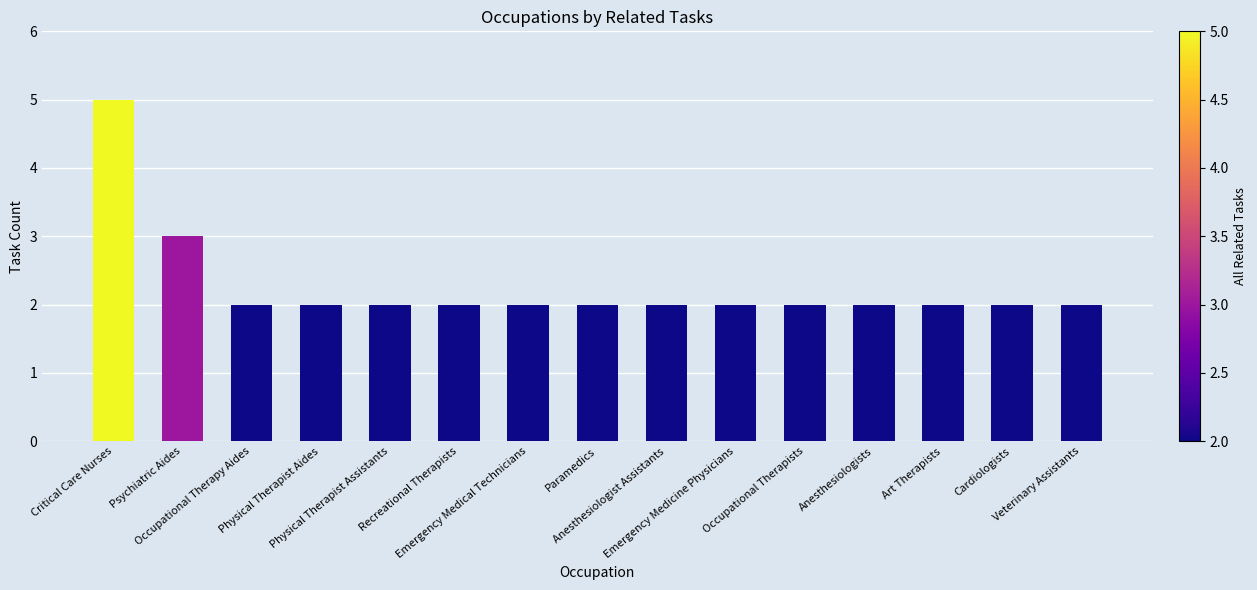

The chart shows a value of 4 at Psychiatric Aides. True or false?

False